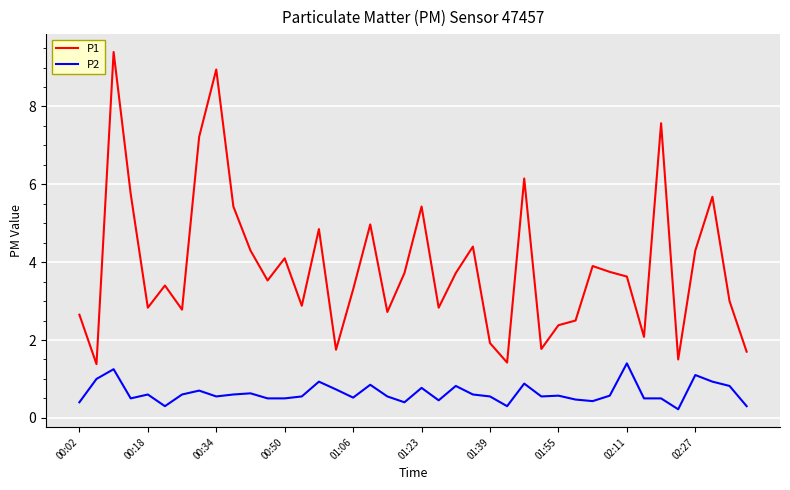

Which series has the largest total across all categories?

P1